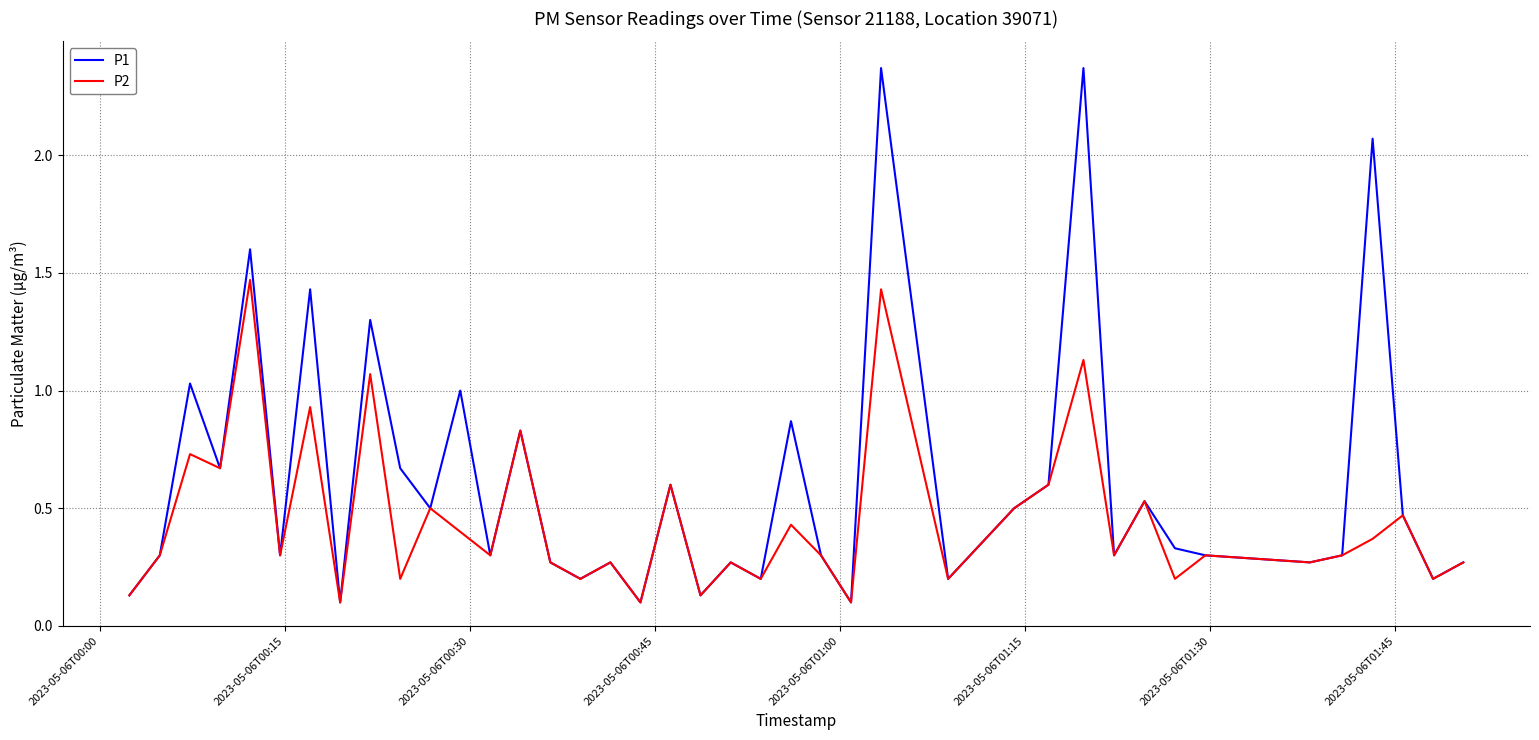

List the series in order of their peak value, highest first.

P1, P2